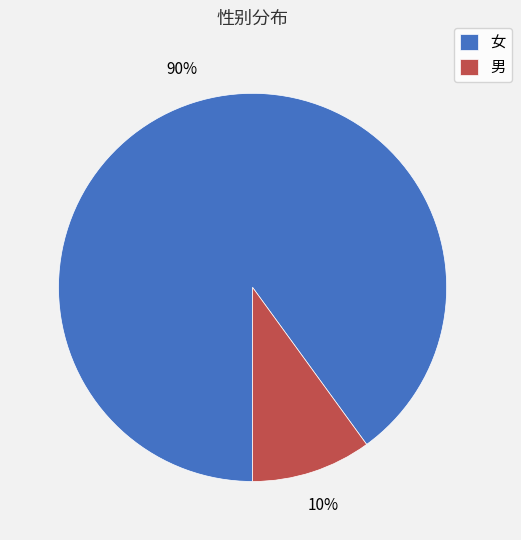

Which category has the biggest portion of the pie?

女